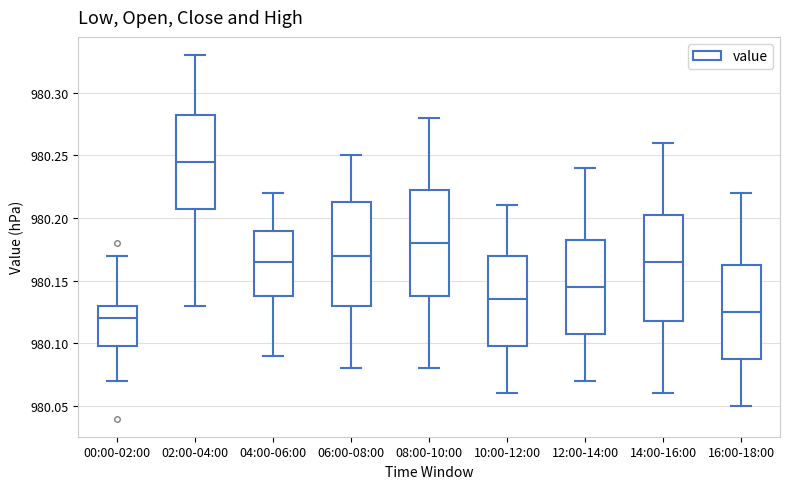

Reading left to right, transcribe this box plot: for each box, give where its median line is, the range the box spans, and where its two whiskers end, as read against the y-axis. The values are not printed on the chart, so give them approximately, as read against the axis.

00:00-02:00: median 980.120, box 980.100 to 980.130, whiskers 980.070 to 980.170
02:00-04:00: median 980.245, box 980.210 to 980.285, whiskers 980.130 to 980.330
04:00-06:00: median 980.165, box 980.140 to 980.190, whiskers 980.090 to 980.220
06:00-08:00: median 980.170, box 980.130 to 980.215, whiskers 980.080 to 980.250
08:00-10:00: median 980.180, box 980.140 to 980.225, whiskers 980.080 to 980.280
10:00-12:00: median 980.135, box 980.100 to 980.170, whiskers 980.060 to 980.210
12:00-14:00: median 980.145, box 980.110 to 980.185, whiskers 980.070 to 980.240
14:00-16:00: median 980.165, box 980.120 to 980.205, whiskers 980.060 to 980.260
16:00-18:00: median 980.125, box 980.090 to 980.165, whiskers 980.050 to 980.220